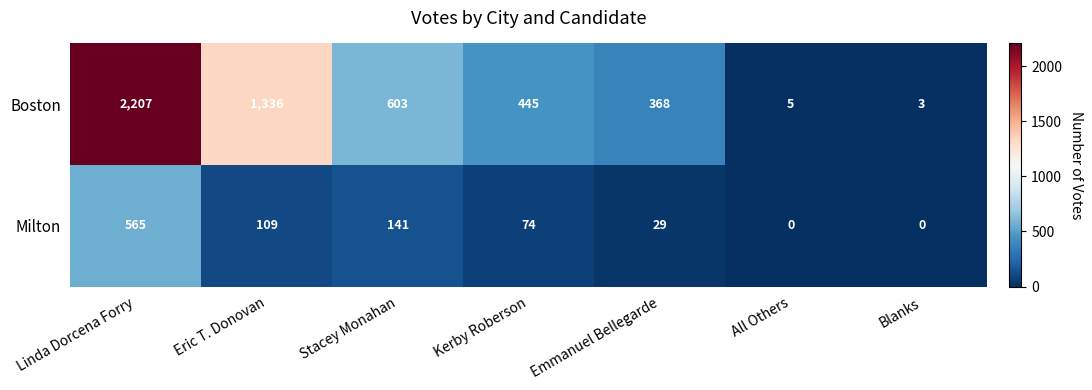

What is the sum of the Boston values at Stacey Monahan and Emmanuel Bellegarde?

971